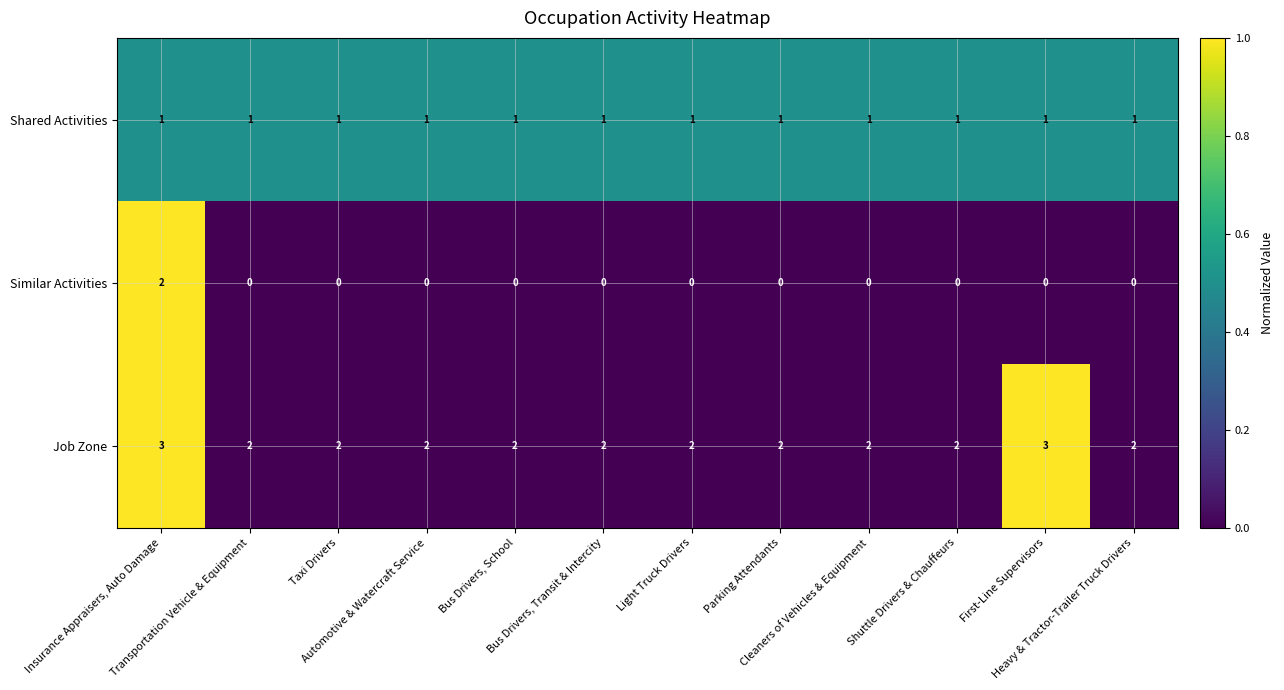

Count the number of data series in this chart.

3